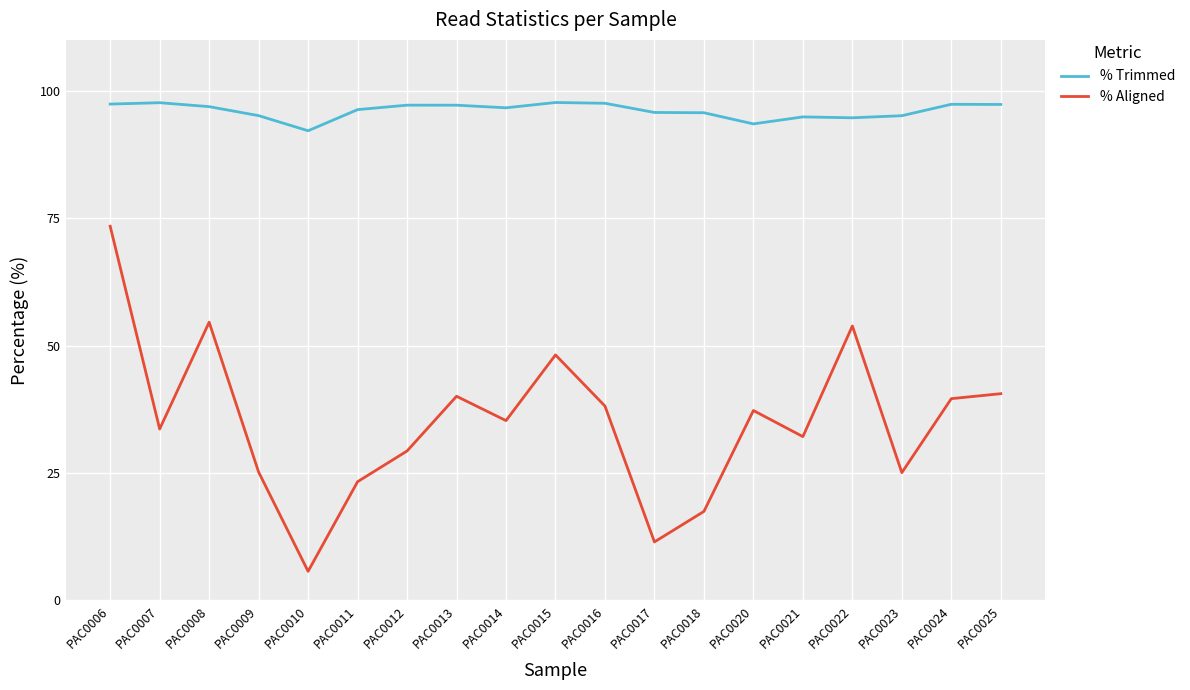

What is the maximum value for % Aligned?

73.4